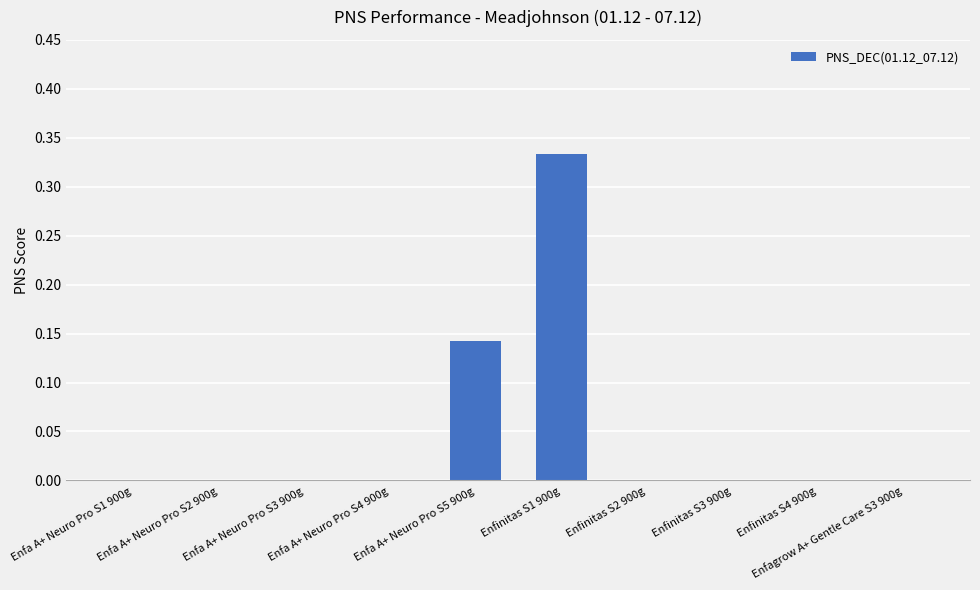

At which category does the chart reach its peak across all series?

Enfinitas S1 900g